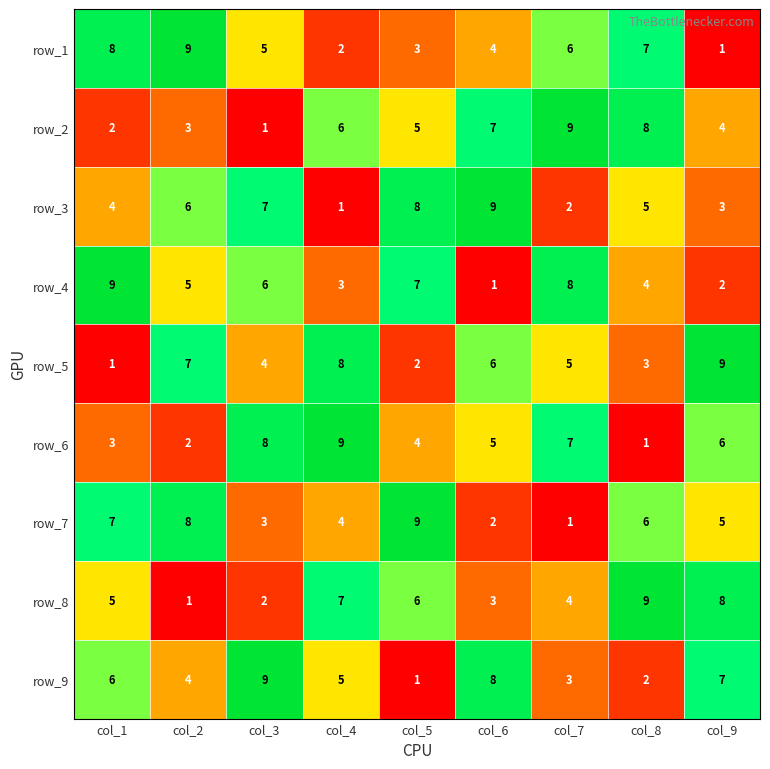

Where is row_4 nearest to the value 5?

col_2